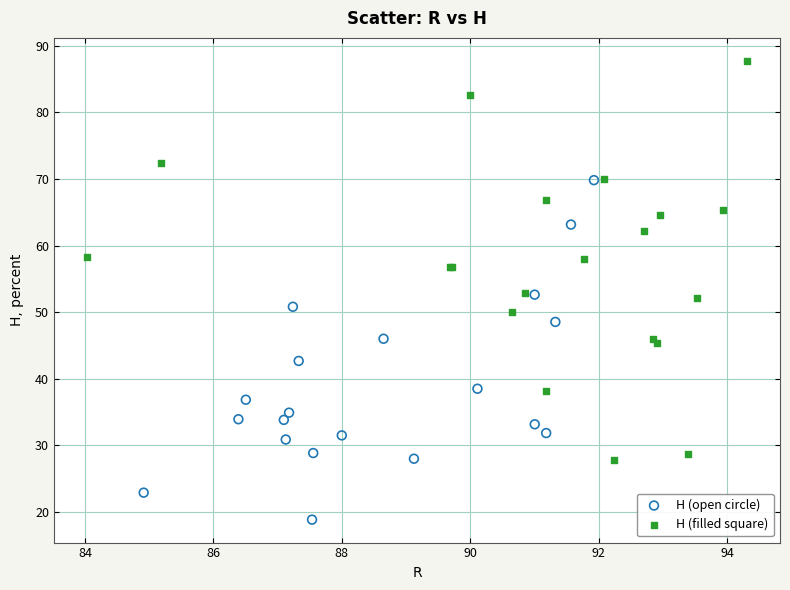

Which series contains the lowest Y value?

H (open circle)